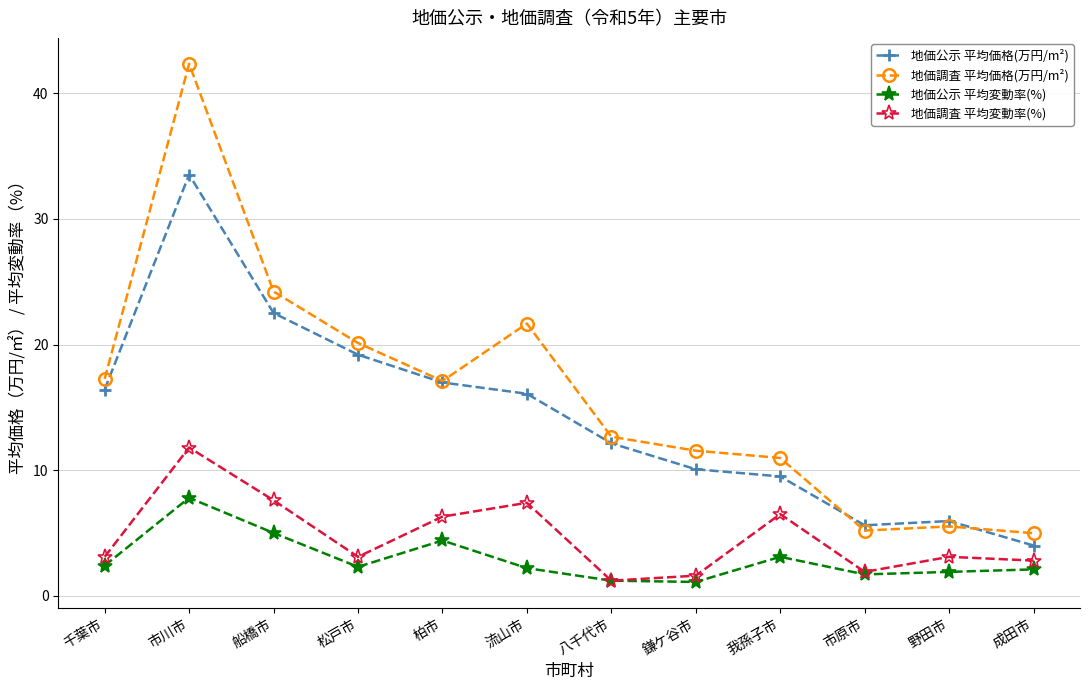

Does the chart display data point markers on the line(s)?

Yes